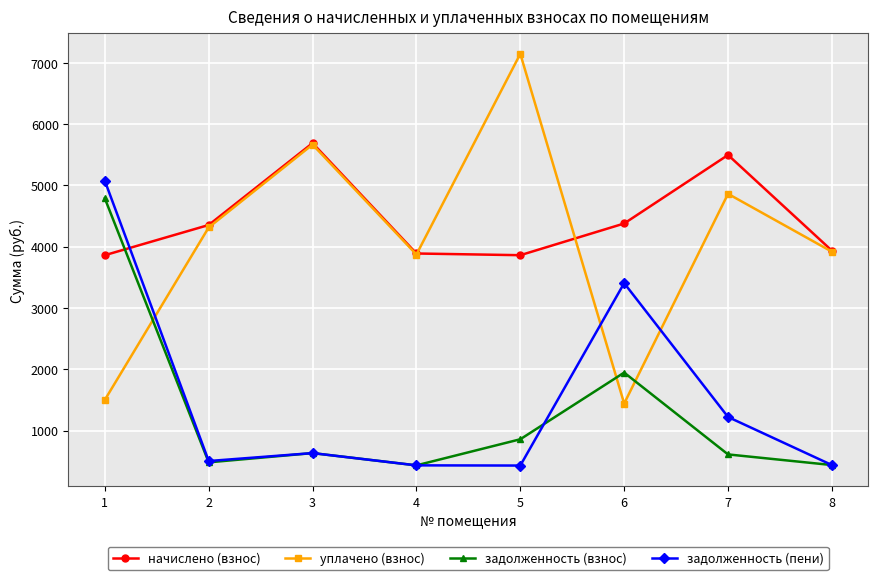

Which series has the widest spread of values?

уплачено (взнос)